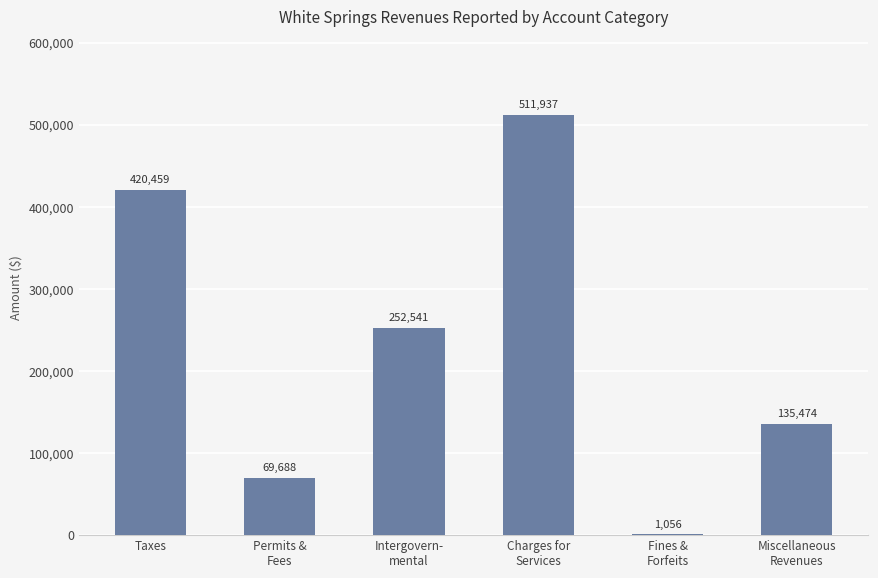

What is the sum of all values?

1391155